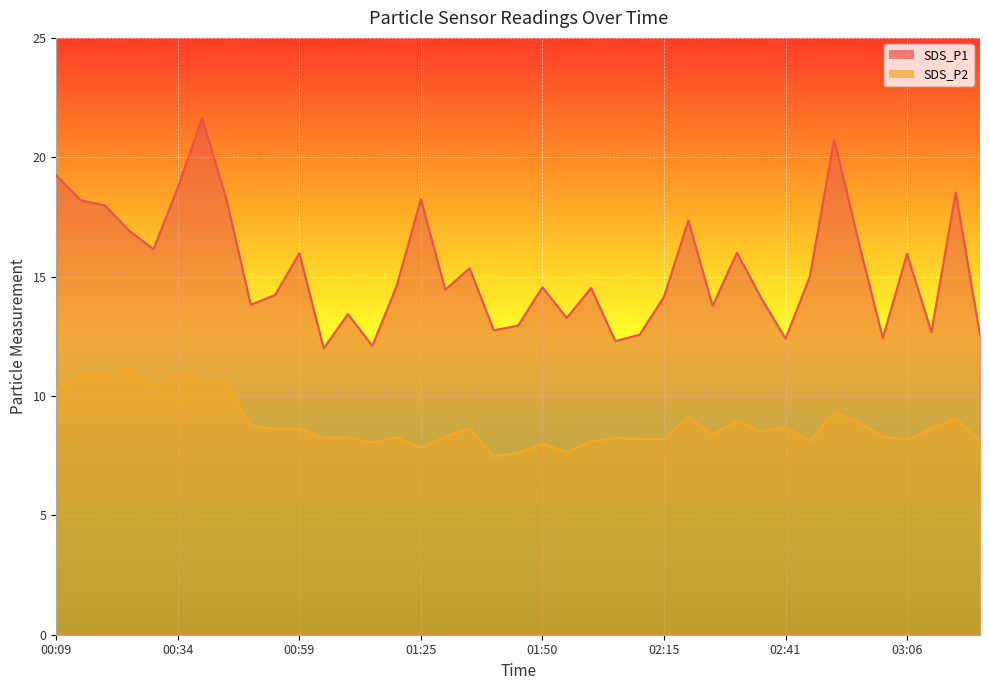

Which series has the widest spread of values?

SDS_P1